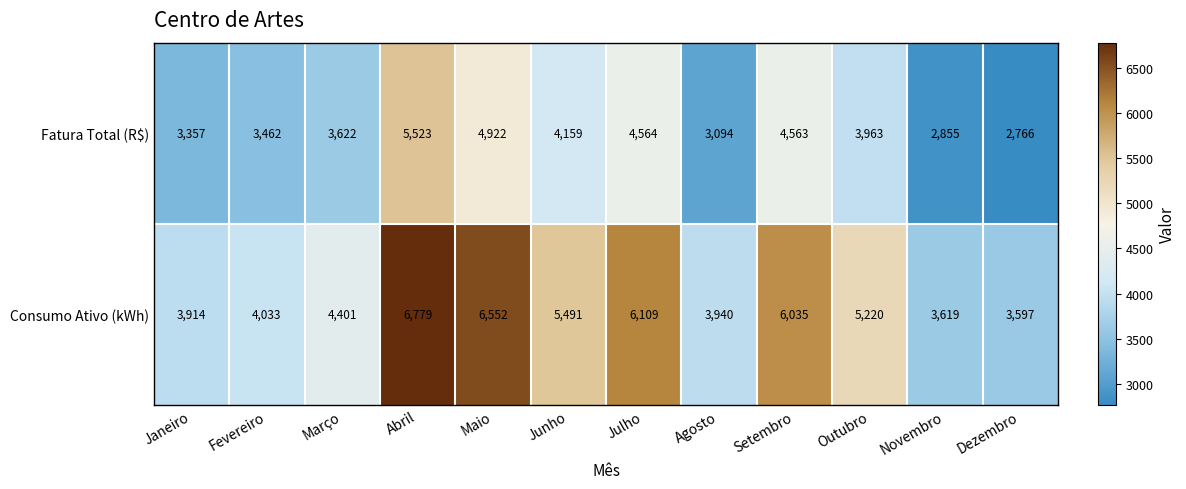

At how many categories does at least one series exceed 6403?

2